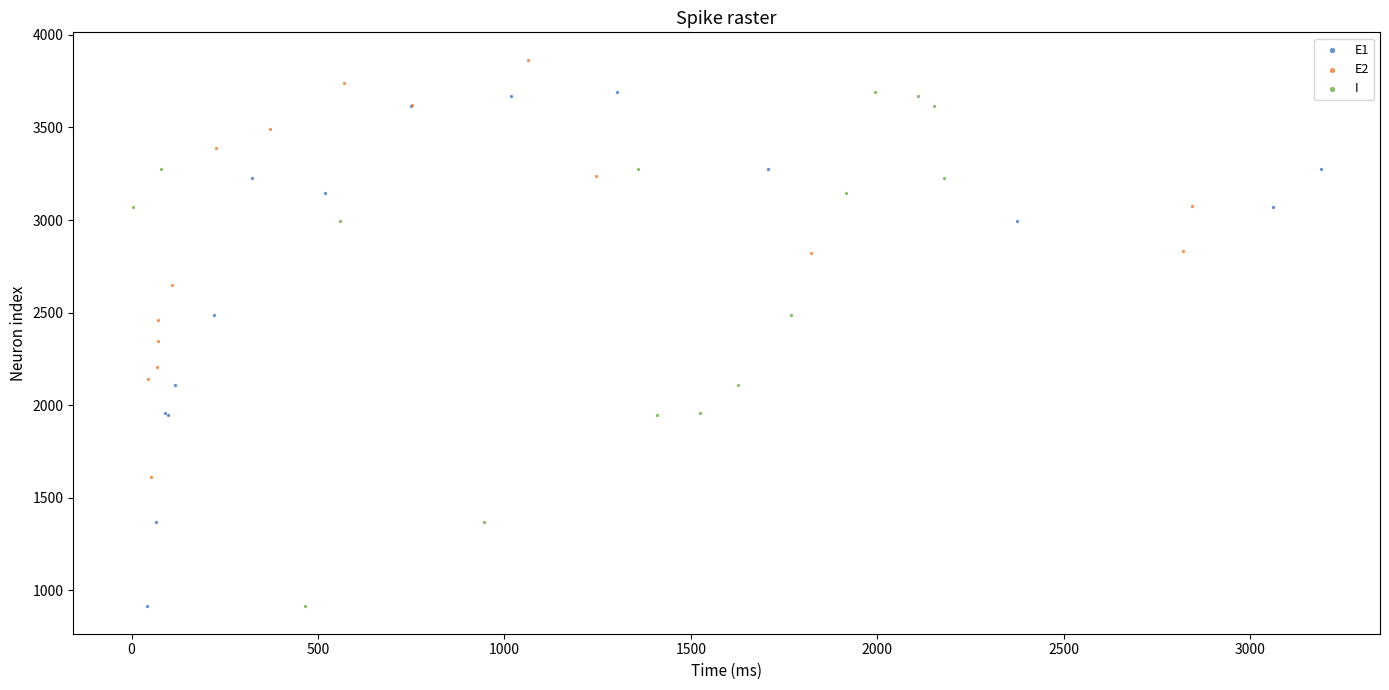

What are all the series names shown in the legend?

E1, E2, I